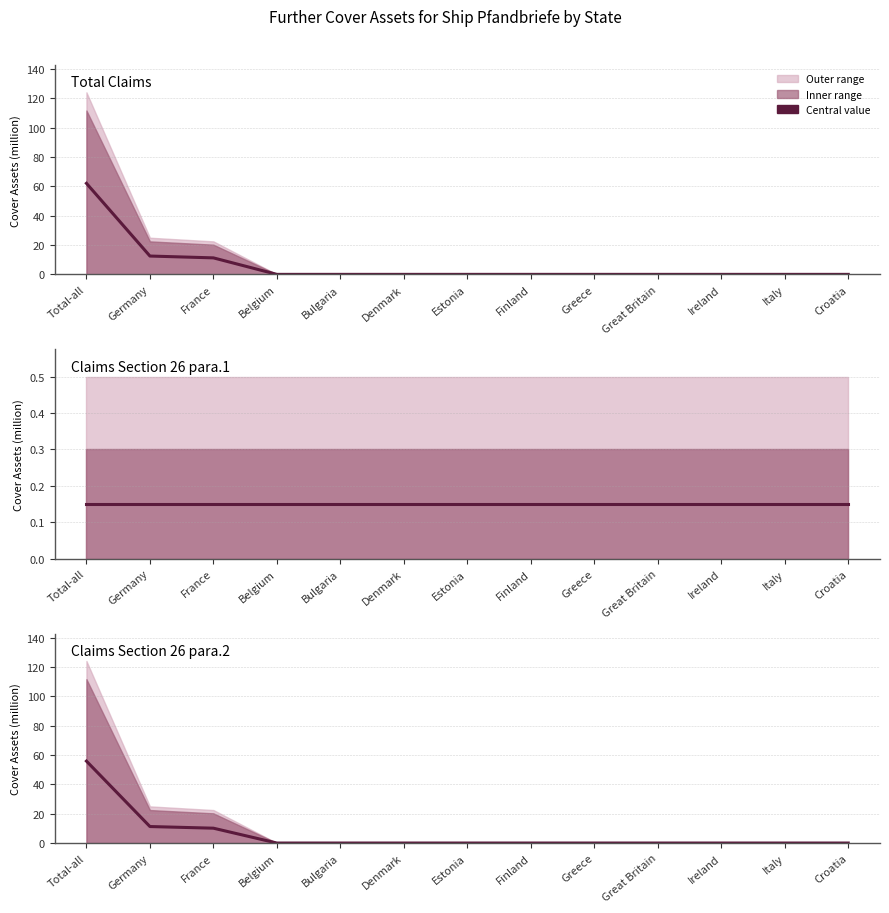

List the labels in order of value, largest first.

Total-all, Germany, France, Belgium, Bulgaria, Denmark, Estonia, Finland, Greece, Great Britain, Ireland, Italy, Croatia